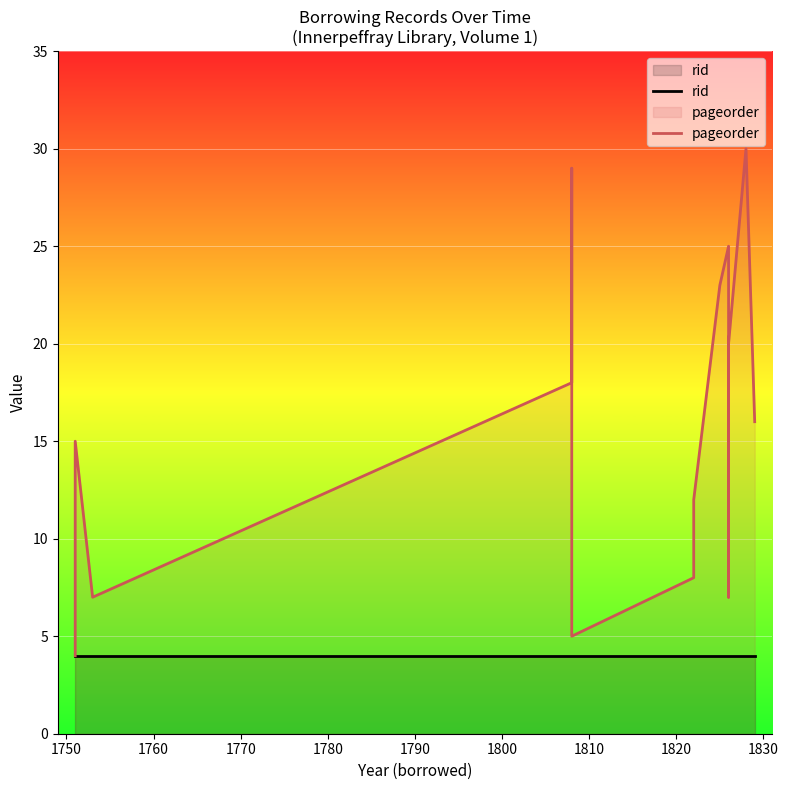

How many interior local valleys does the pageorder series have?

3